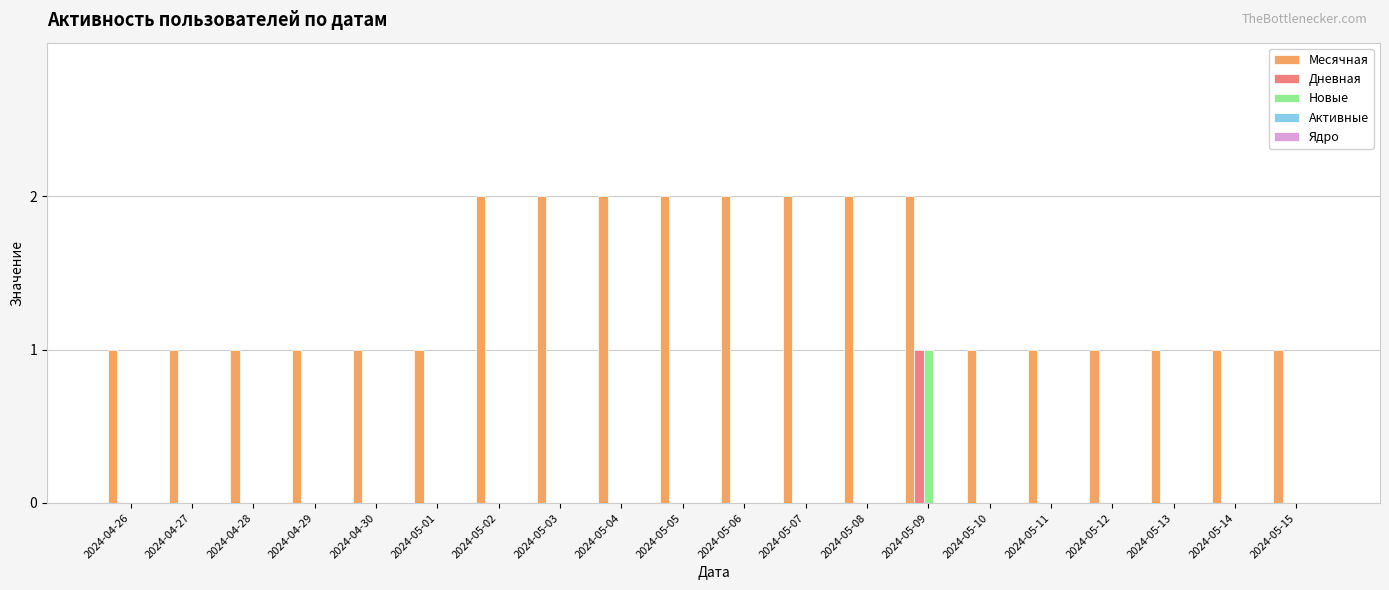

The Месячная series shows 0 at 2024-05-12. True or false?

False